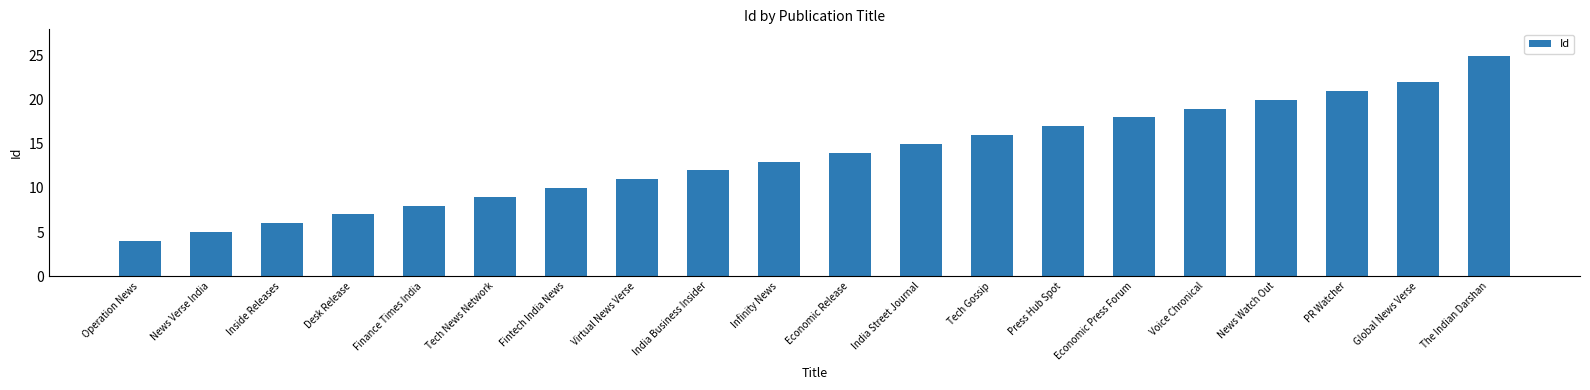

What is the sum of the values at Virtual News Verse and Operation News?

15